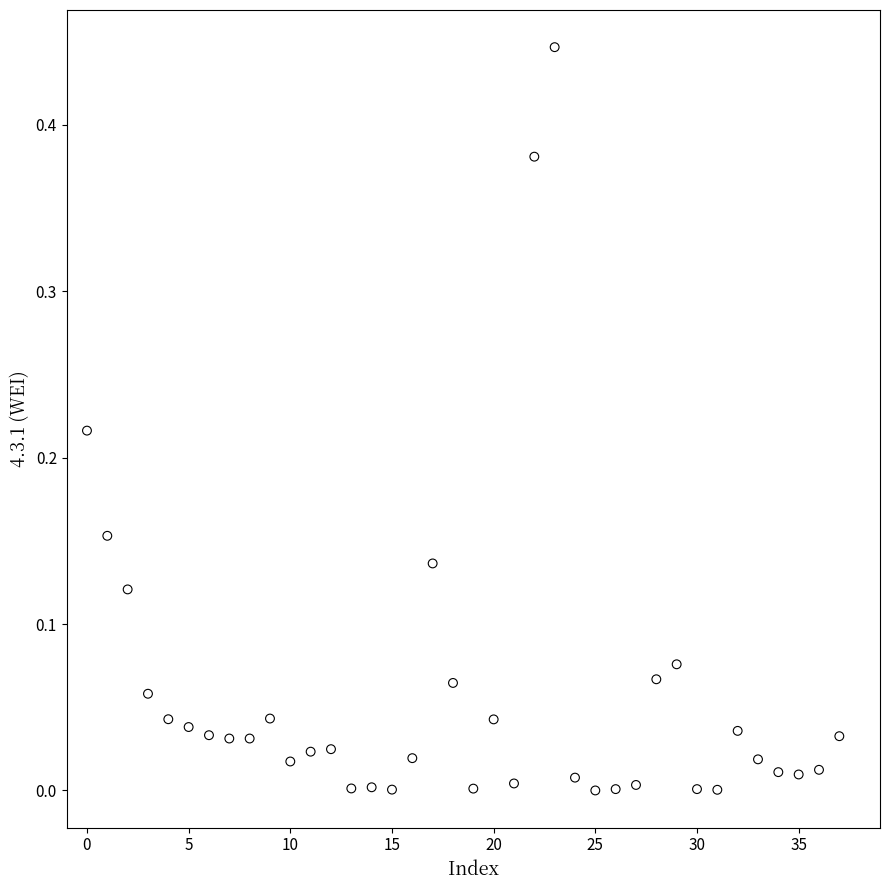

Count the number of points in this scatter plot.

38